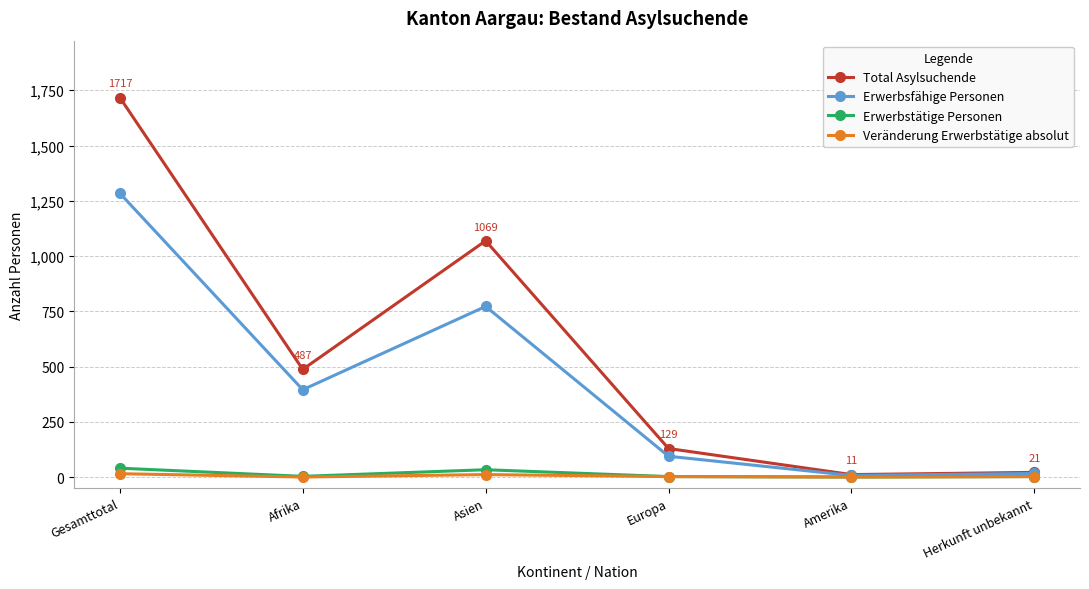

The Total Asylsuchende series shows 503 at Asien. True or false?

False